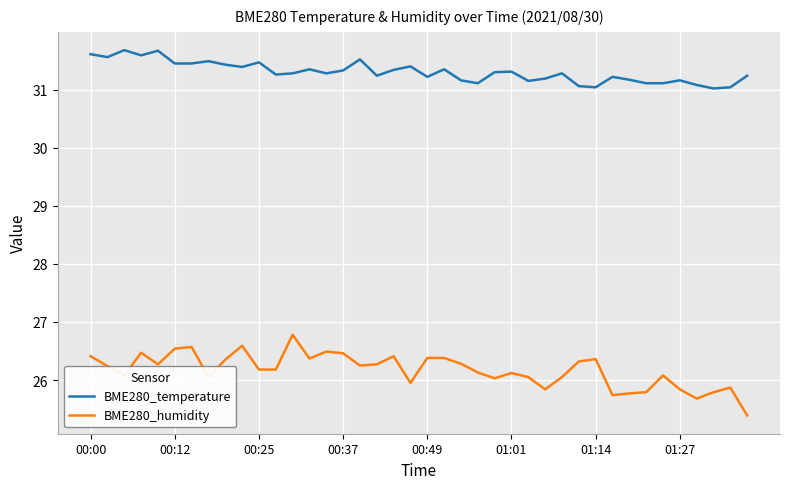

What is the difference between the maximum and minimum values in the BME280_humidity series?

1.4